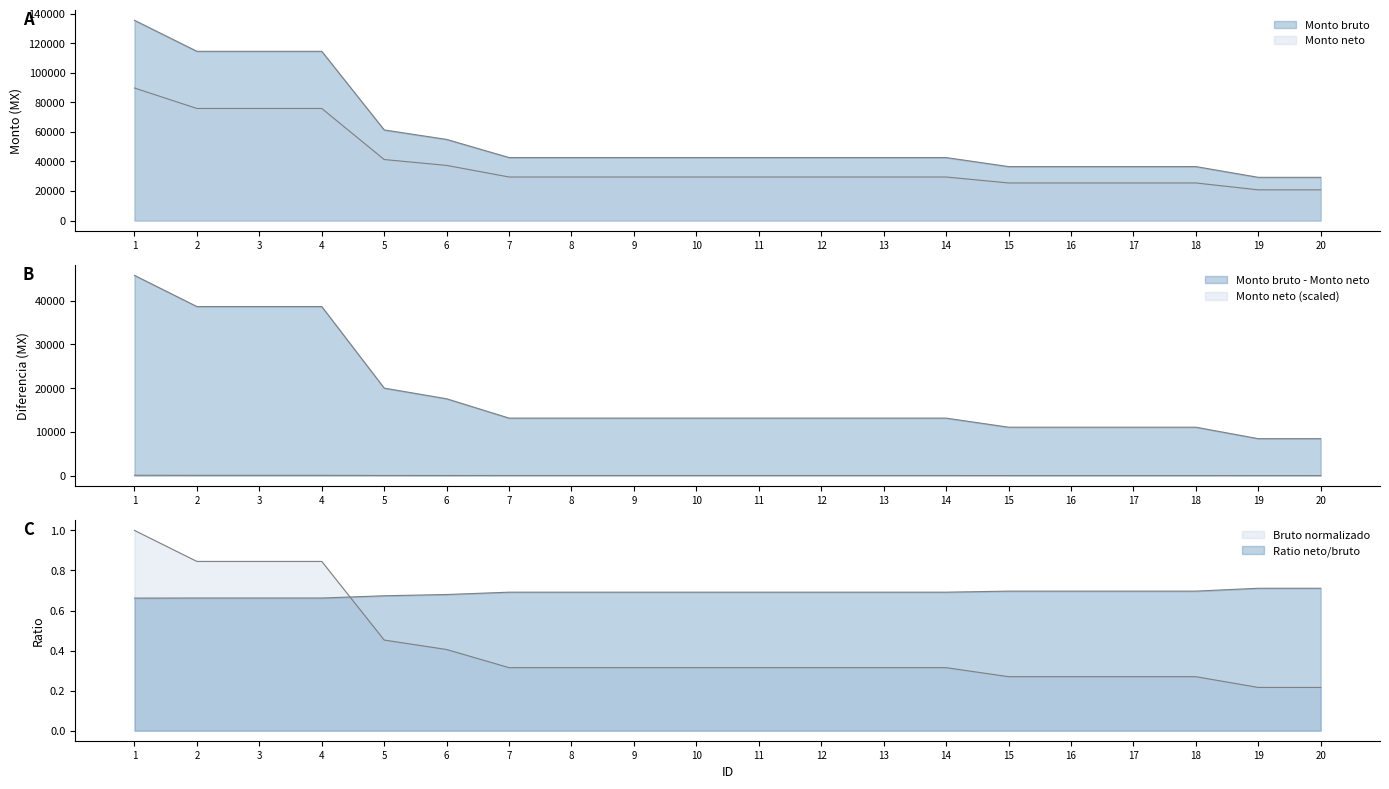

At which label is Monto neto closest to 55244?

5